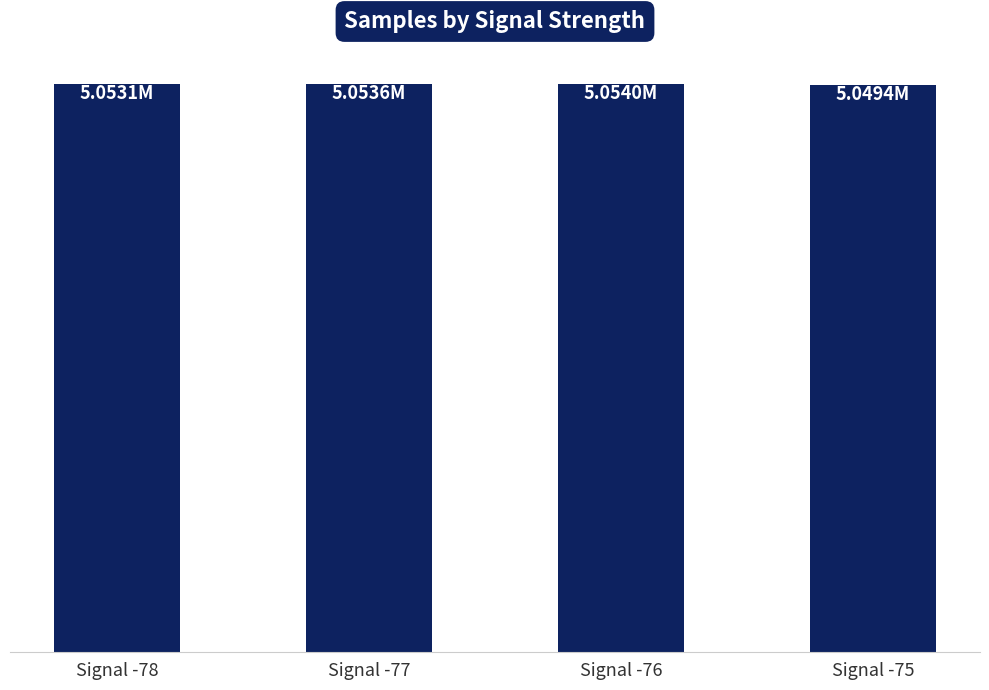

Reading right to left, list all the values displayed in this chart.

5.0	5.1	5.1	5.1